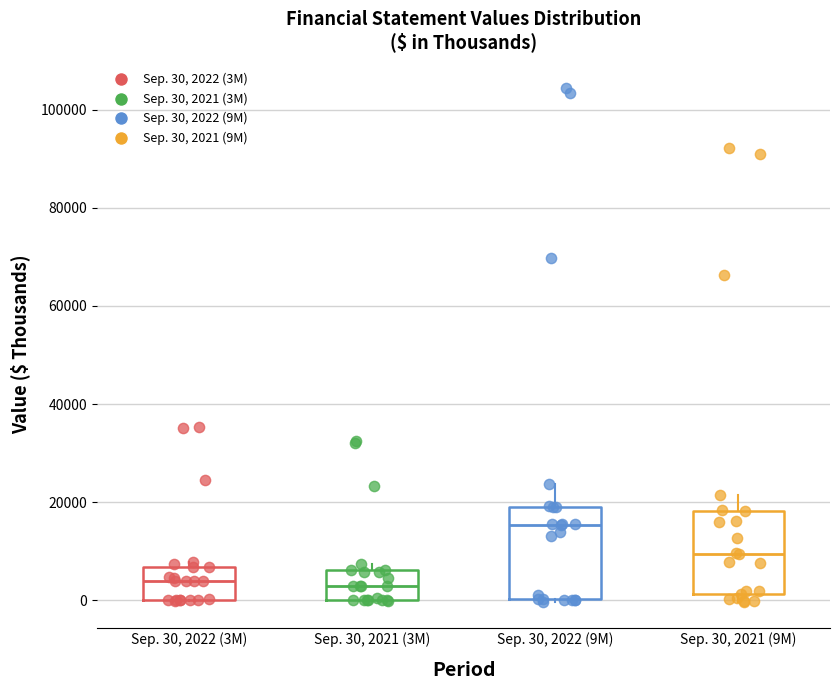

Reading left to right, read every box against the y-axis: the position of its median line, the range the box covers, and the ends of its whiskers. The values are not printed on the chart, so give them approximately, as read against the axis.

Sep. 30, 2022 (3M): median 4000, box 0 to 6000, whiskers 0 to 8000
Sep. 30, 2021 (3M): median 2000, box 0 to 6000, whiskers 0 to 8000
Sep. 30, 2022 (9M): median 16000, box 0 to 20000, whiskers 0 to 24000
Sep. 30, 2021 (9M): median 10000, box 2000 to 18000, whiskers 0 to 22000